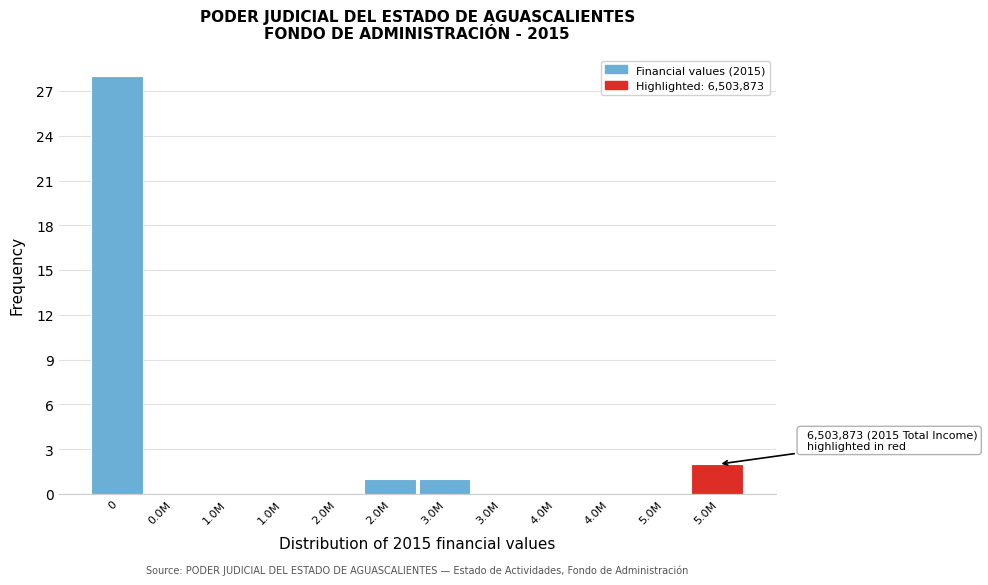

Count the number of data series in this chart.

1